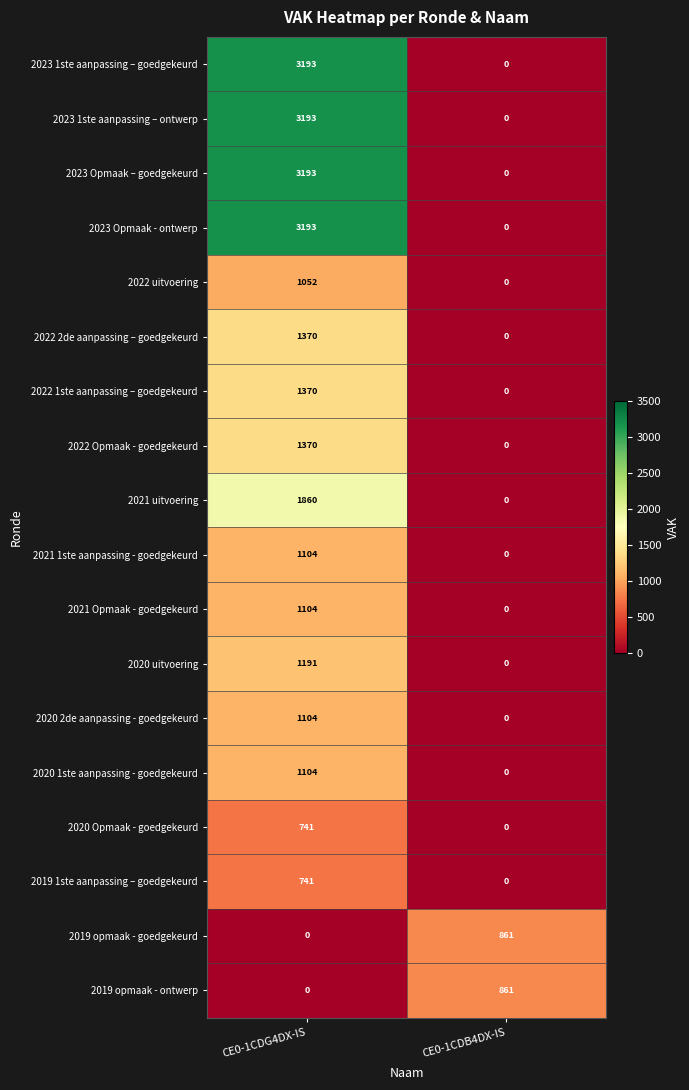

What is the total value across all series at CE0-1CDG4DX-IS?

26883